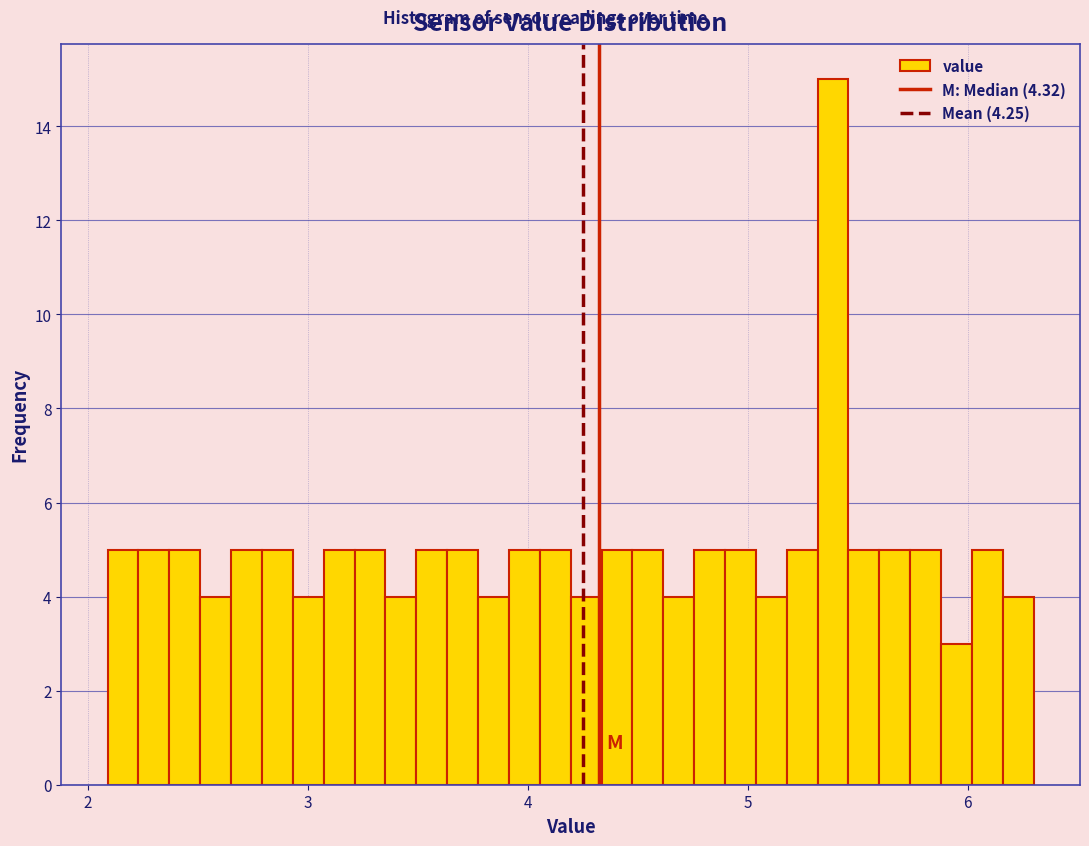

Read against the x-axis, roughly where is the centre of the tallest bar?

5.4